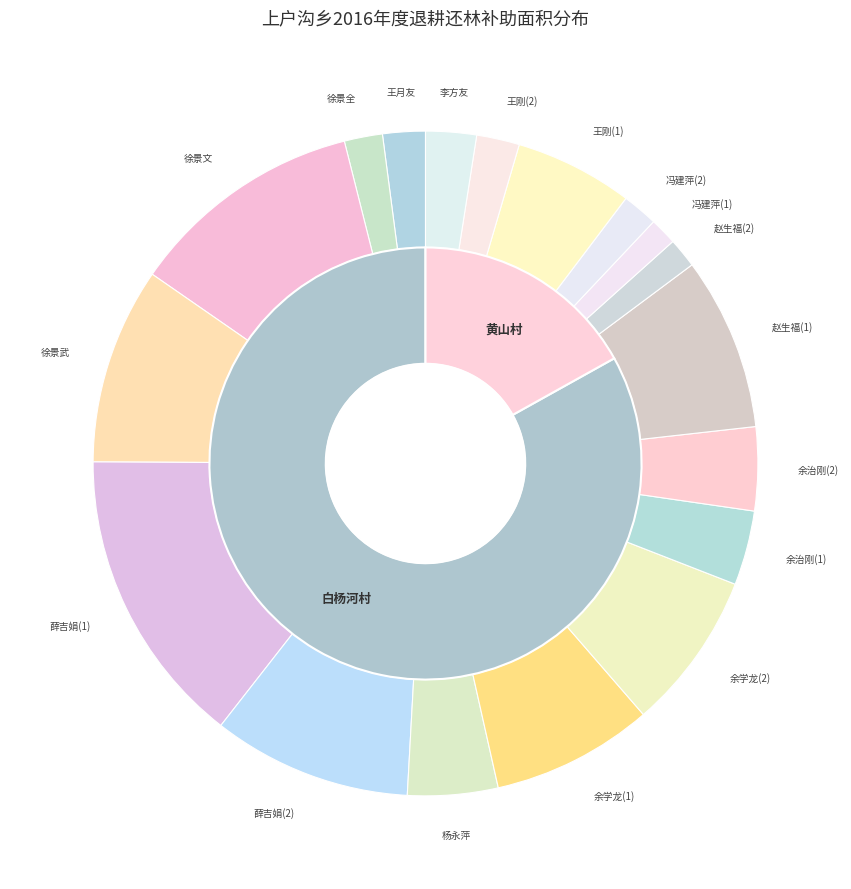

Approximately how many times larger is the value at 赵生福(1) compared to 王刚(1)?

1.5